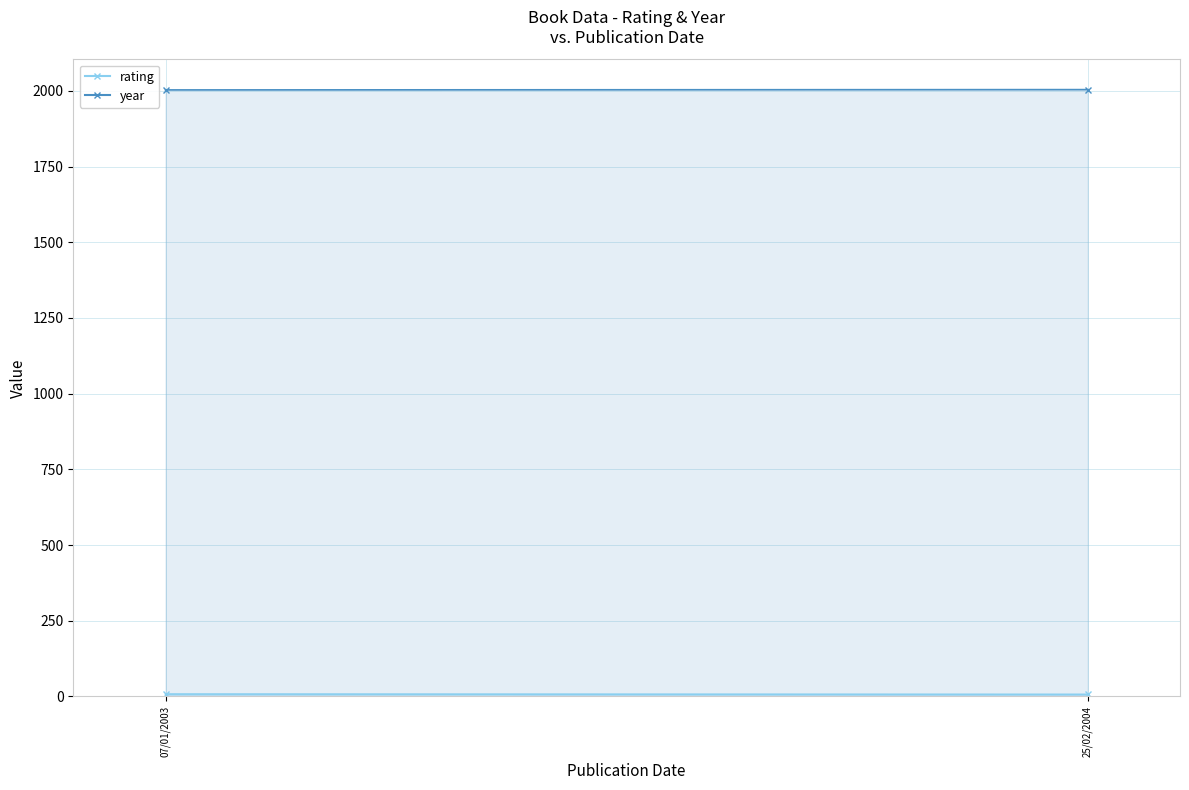

Rank the categories by year value from lowest to highest.

07/01/2003, 25/02/2004